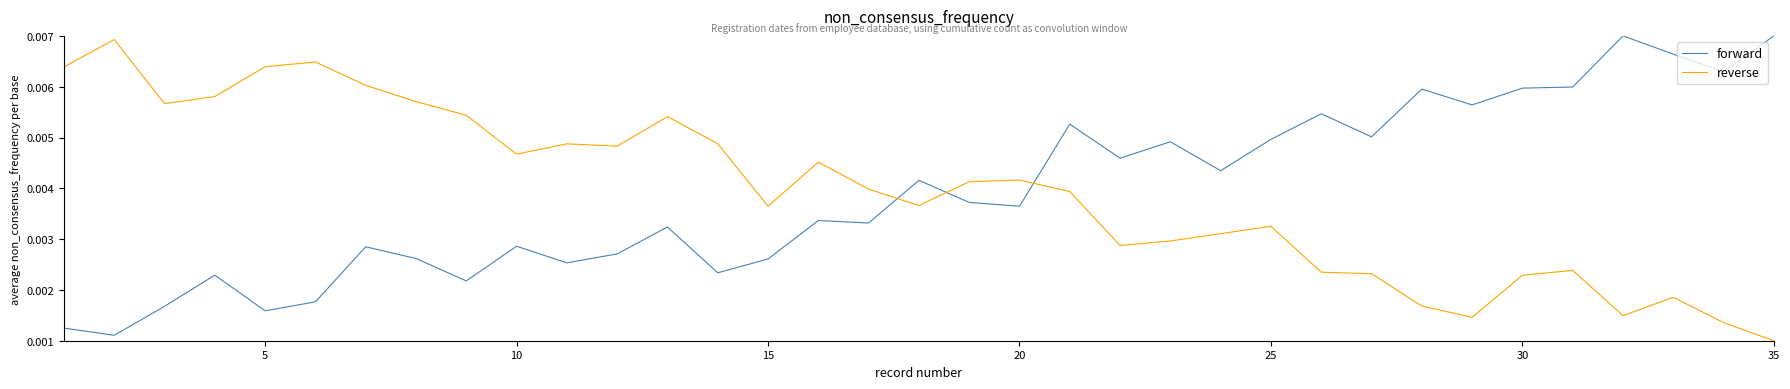

How many times do reverse and forward cross each other?

3